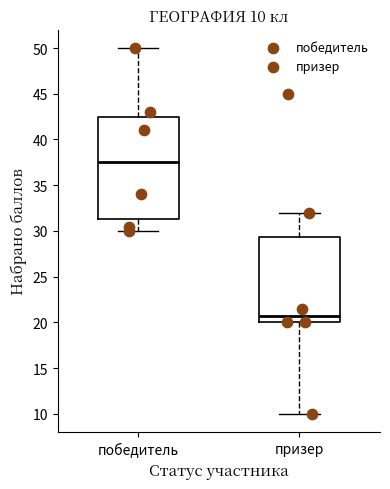

Which box's median line is the lowest?

призер